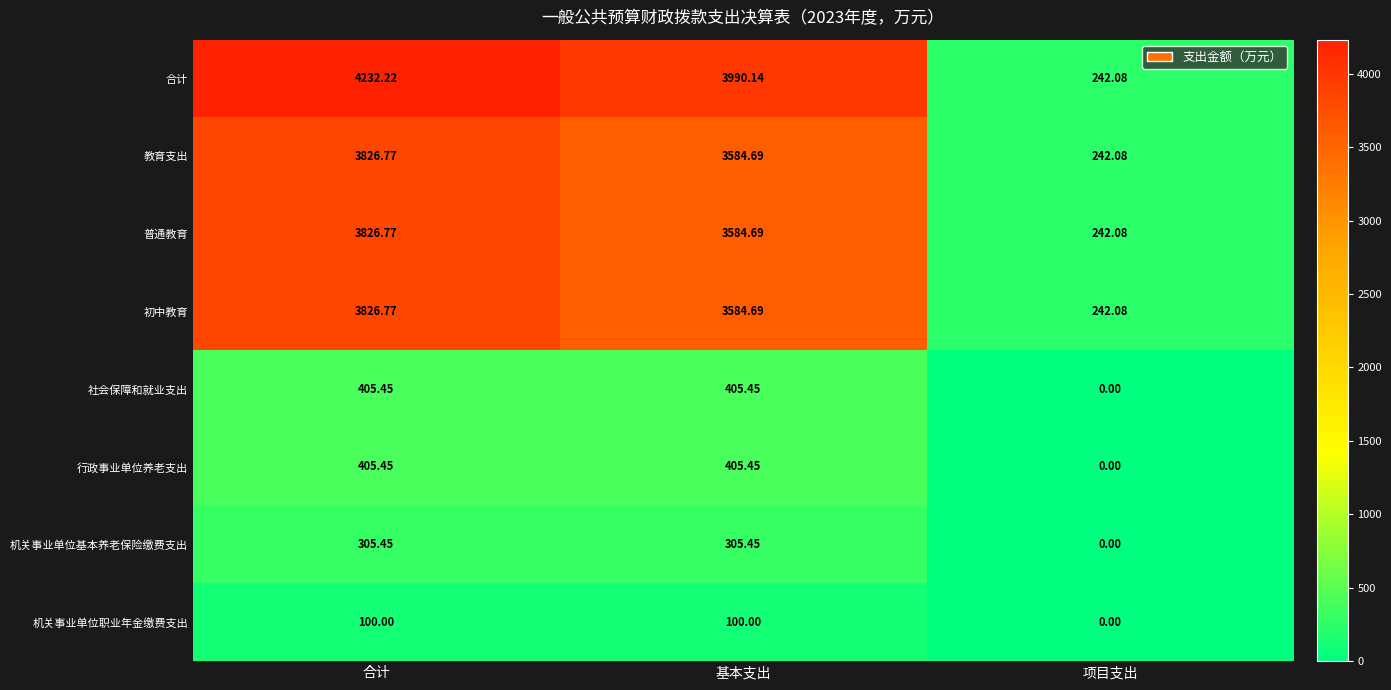

List the labels in order of 合计 value, largest first.

合计, 基本支出, 项目支出